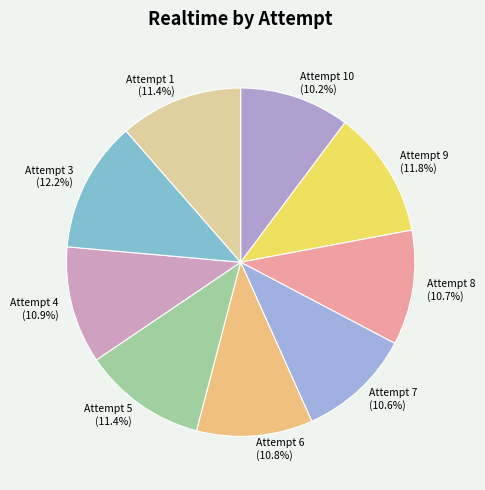

What percentage is NOT represented by Attempt 3?

87.8%